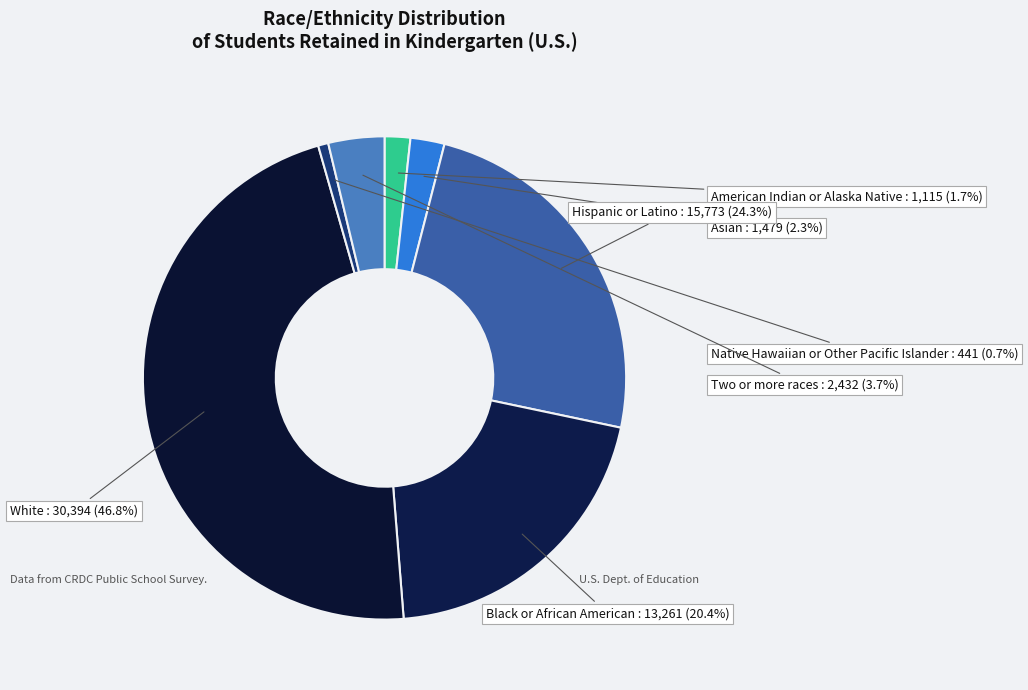

How many segments does this pie chart have?

7